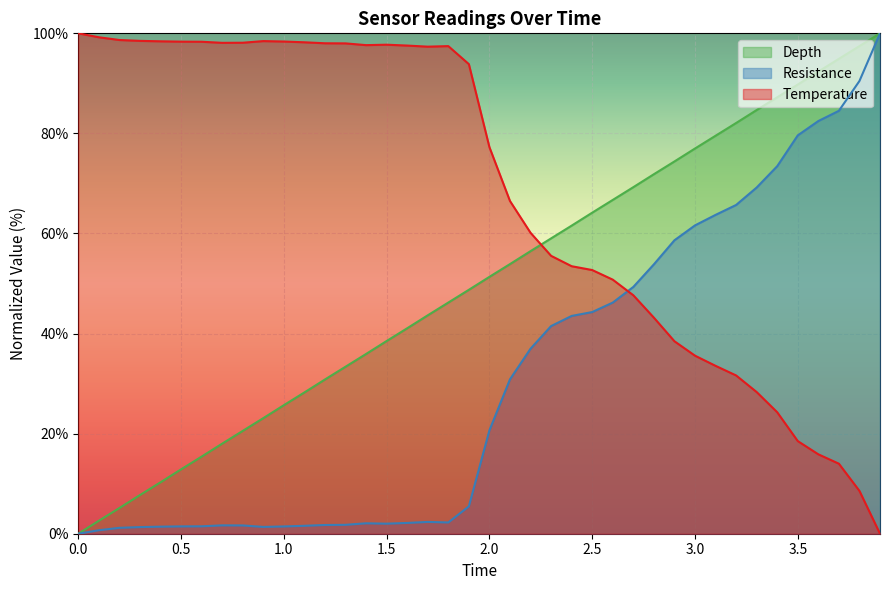

Does the chart display data point markers on the line(s)?

No